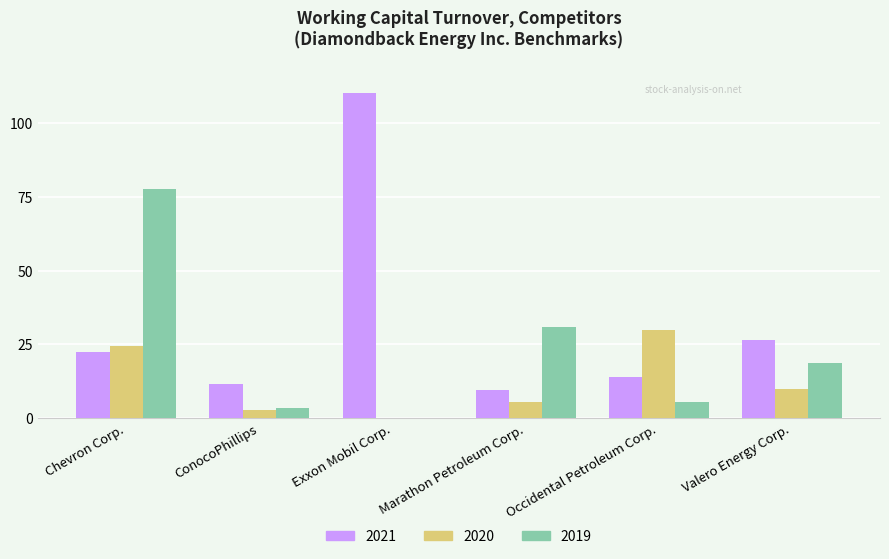

Which series has the largest total across all categories?

2021